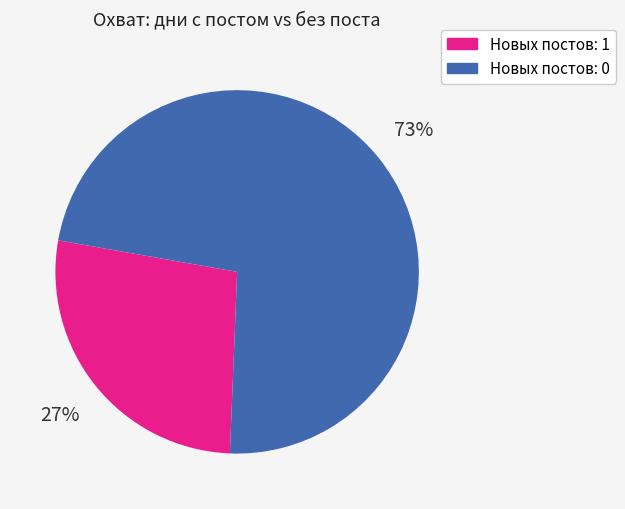

To the nearest percent, what is the difference between the largest and smallest slice percentages?

46%